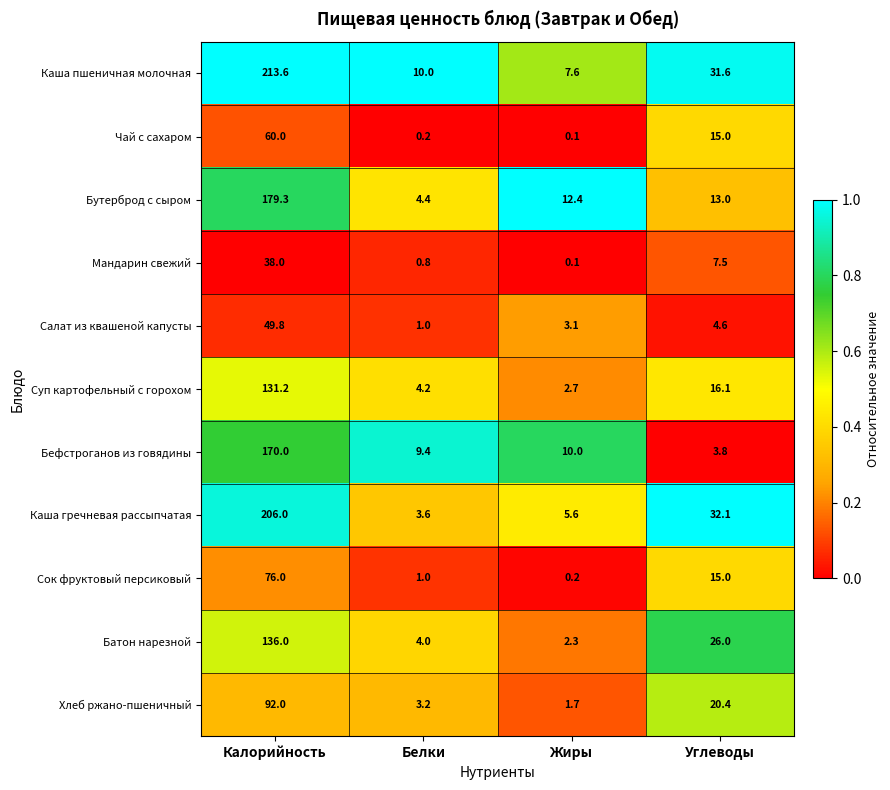

List the labels in order of Батон нарезной value, largest first.

Калорийность, Углеводы, Белки, Жиры